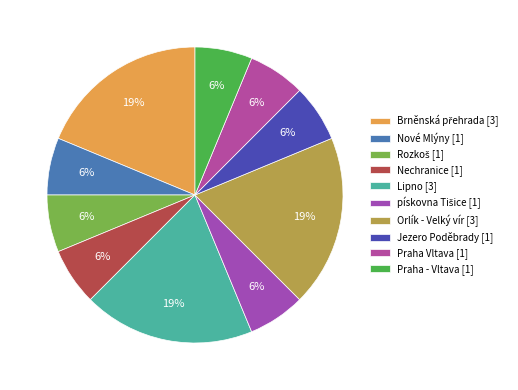

Rank the categories by value from lowest to highest.

Nové Mlýny, Rozkoš, Nechranice, pískovna Tišice, Jezero Poděbrady, Praha Vltava, Praha - Vltava, Brněnská přehrada, Lipno, Orlík - Velký vír